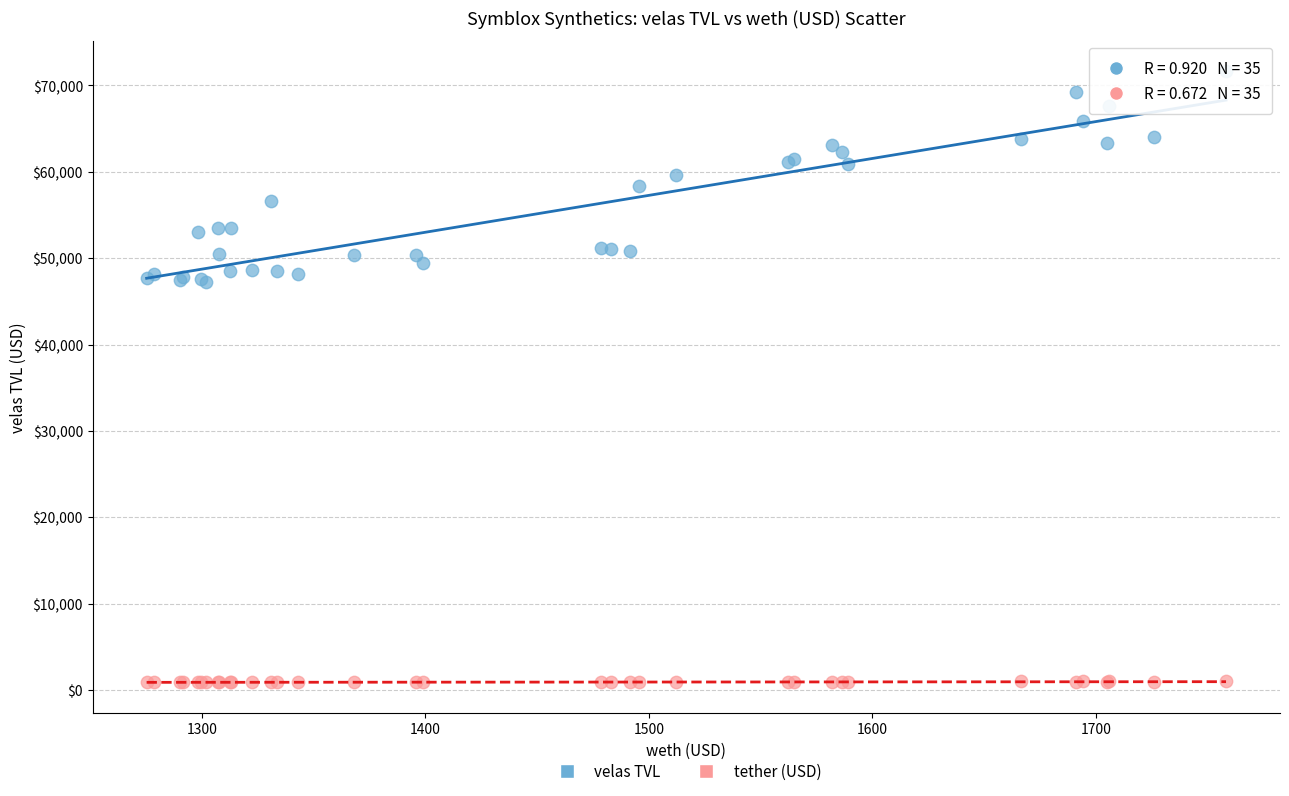

Which series contains the highest Y value?

velas TVL